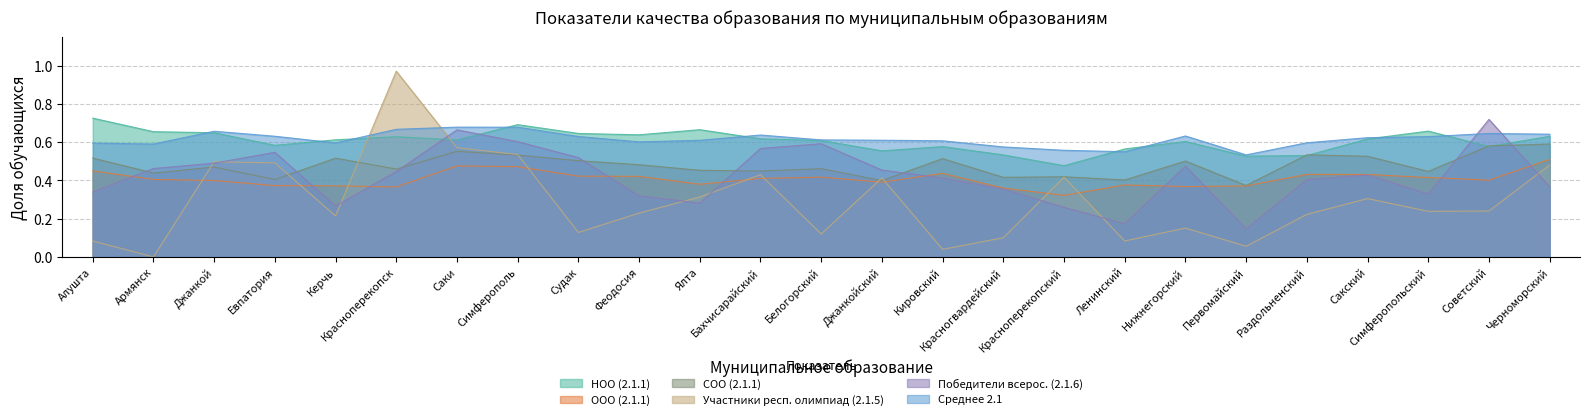

How many interior local peaks does the НОО (2.1.1) series have?

6